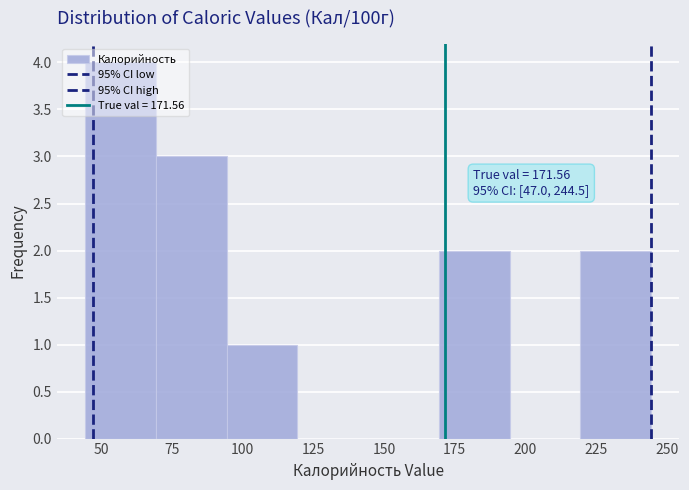

Over which range of the x-axis is the bar tallest?

45 to 70